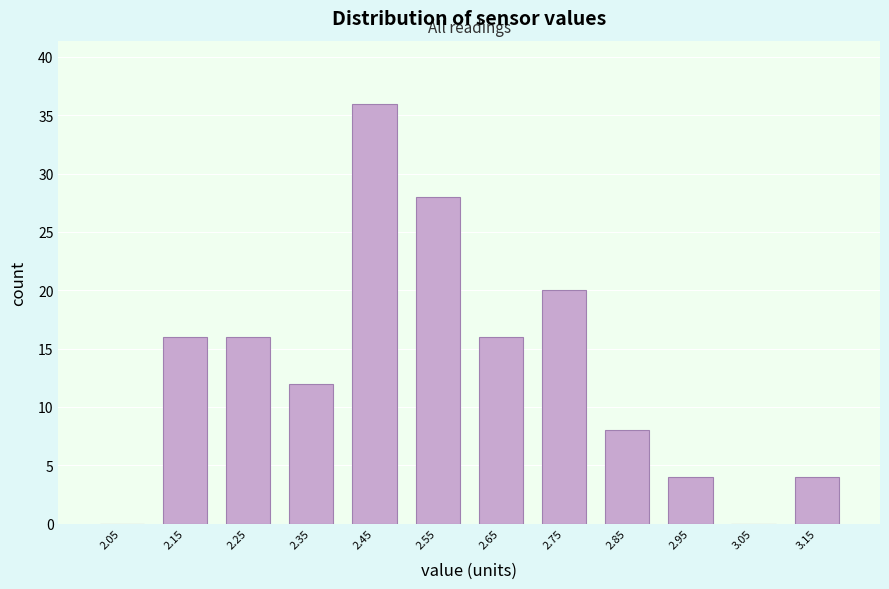

Over which range of the x-axis is the bar tallest?

2.4 to 2.5